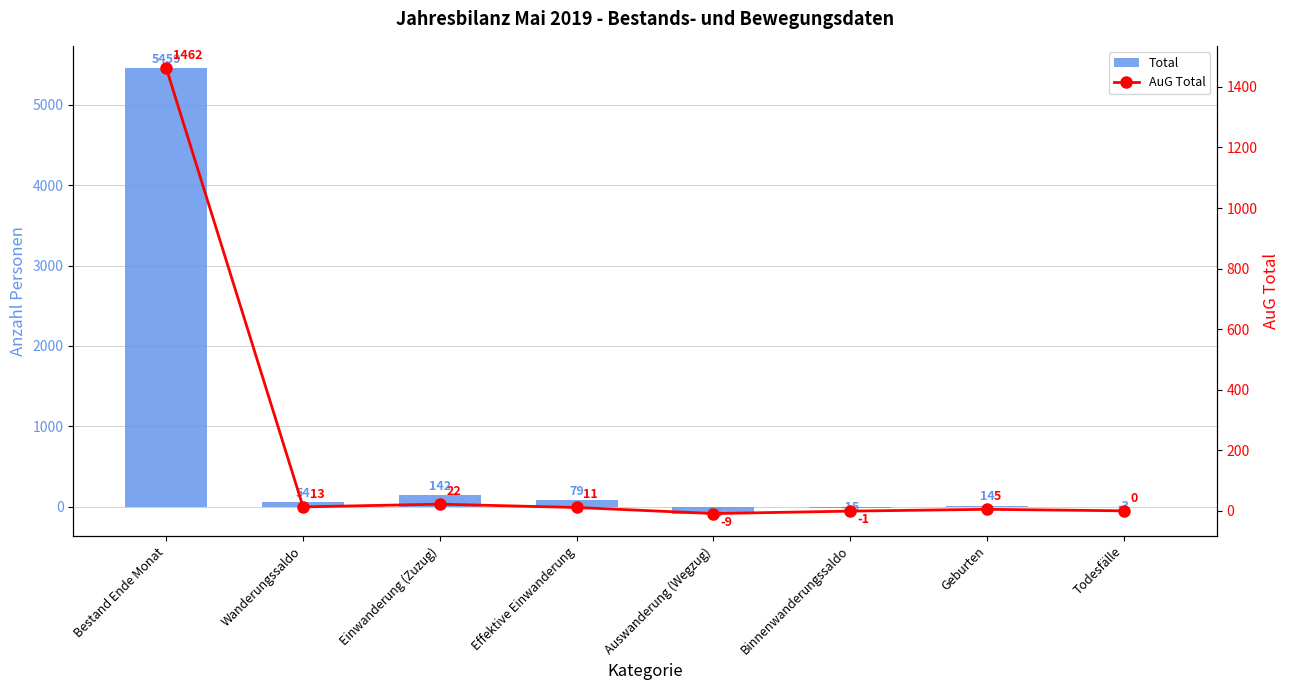

How many negative values does the AuG Total series have?

2